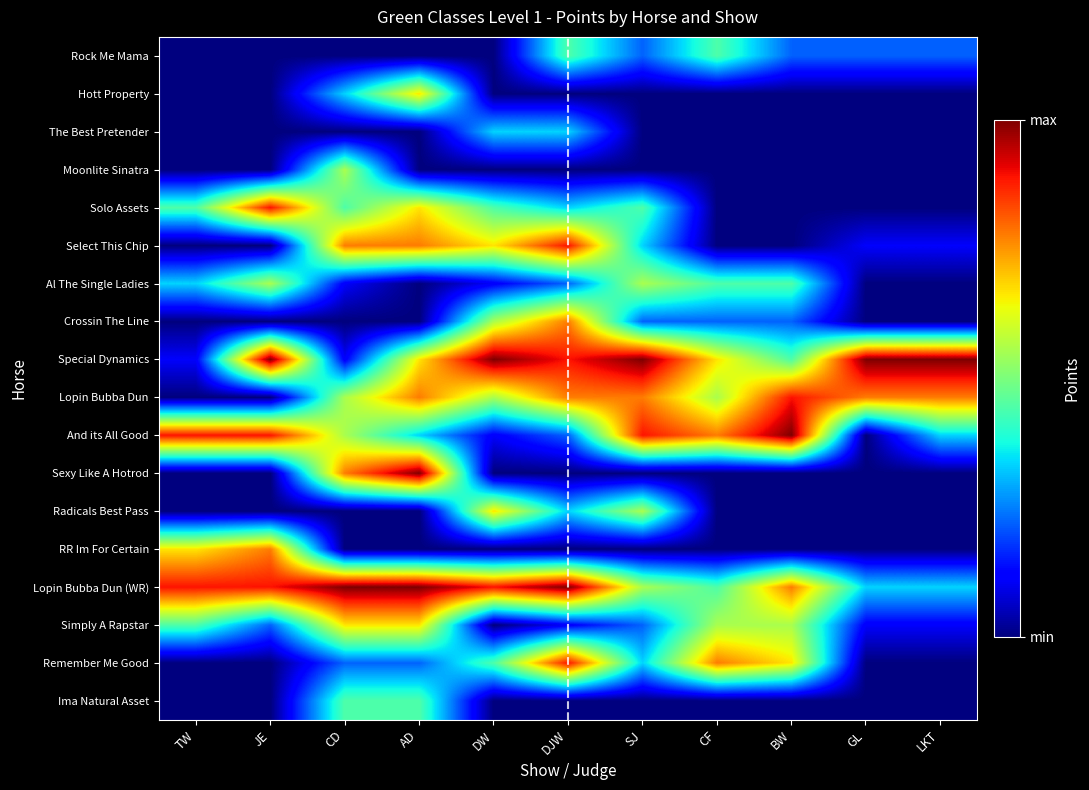

How many categories are shown in the chart?

11